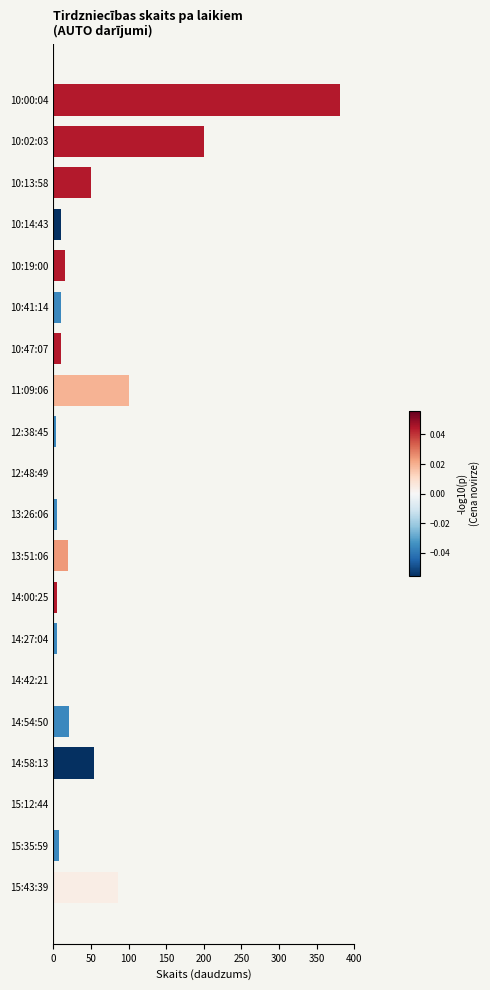

How many series are shown in this chart?

1